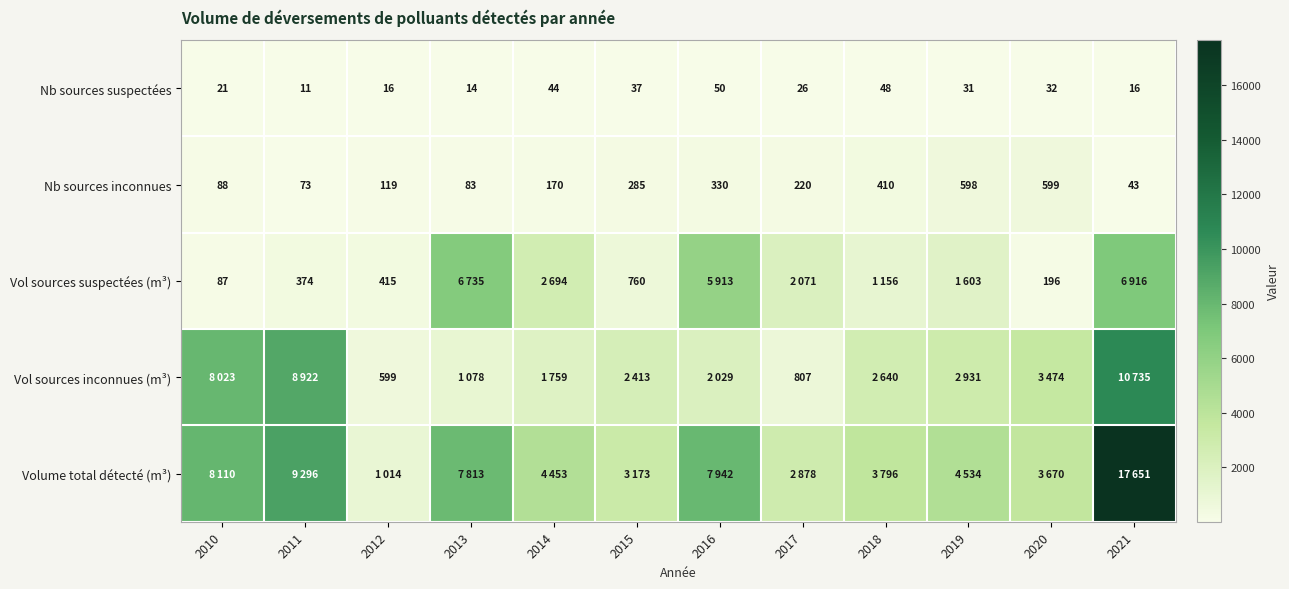

Is the value of Nb sources suspectées at 2016 greater than the value of Nb sources inconnues at 2020?

No